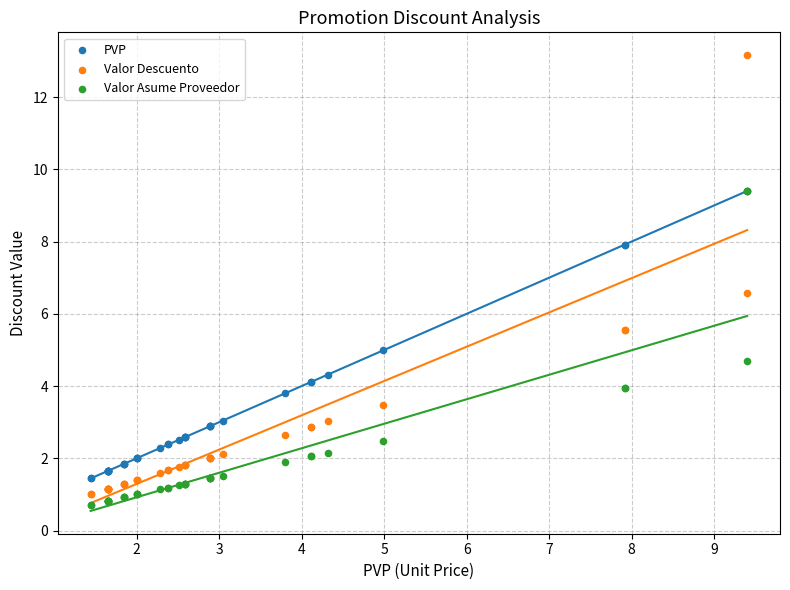

What are all the series names shown in the legend?

PVP, Valor Descuento, Valor Asume Proveedor